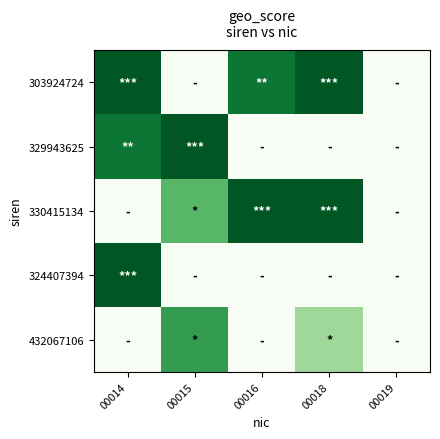

What is the spread (max minus min) of values at 00016?

0.9